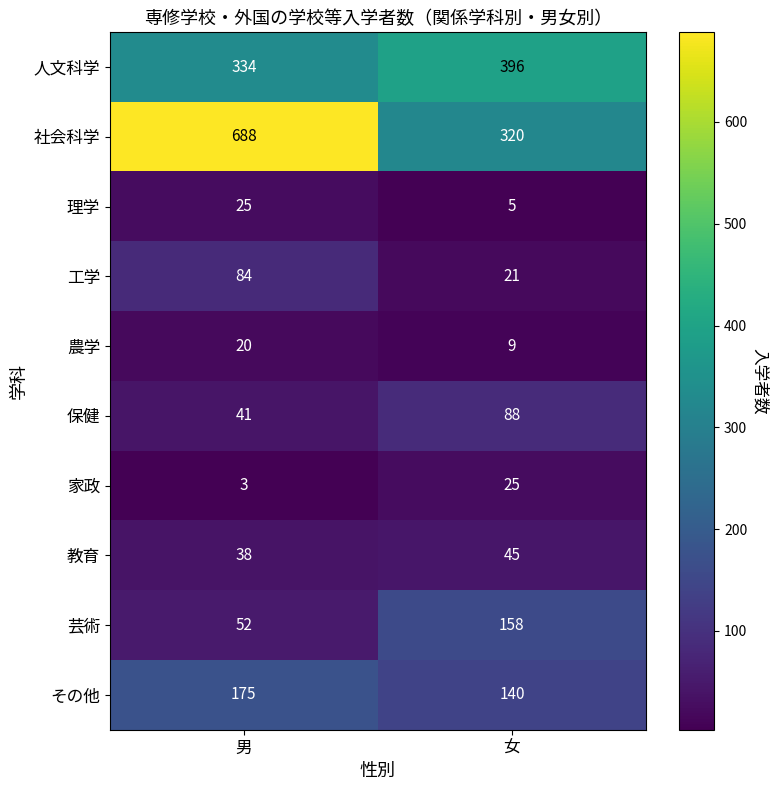

What is the total value across all series at 男?

1460